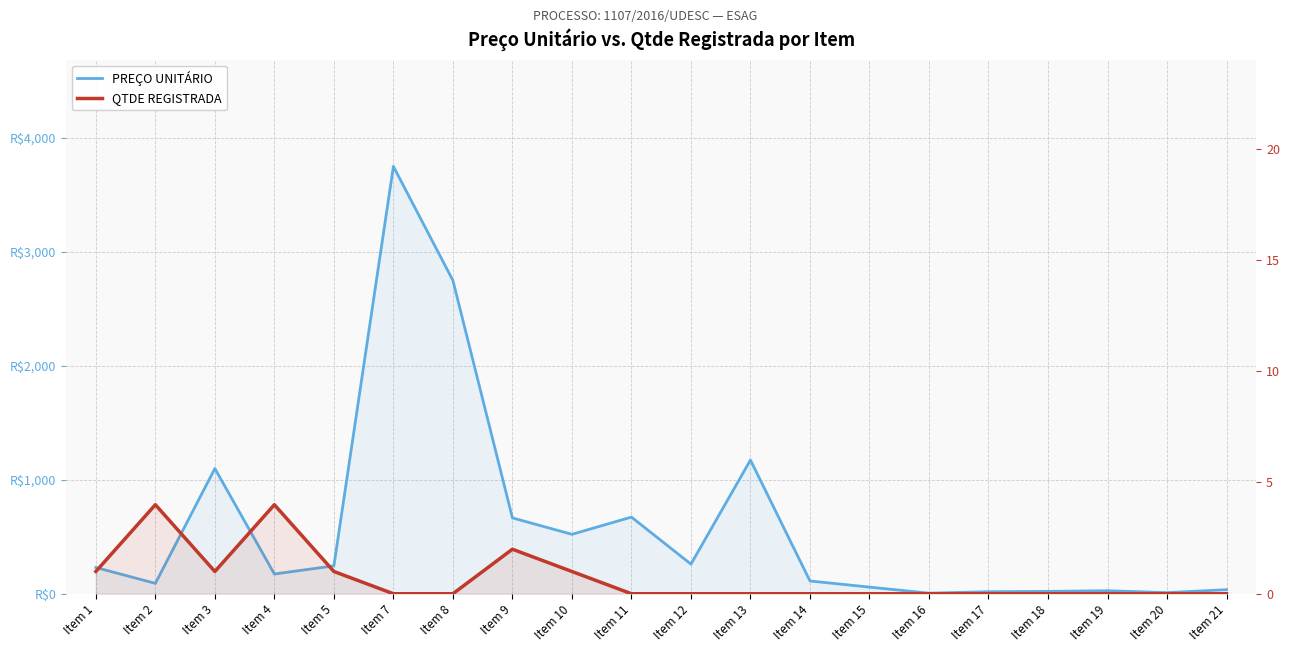

Does the chart have visible grid lines?

Yes